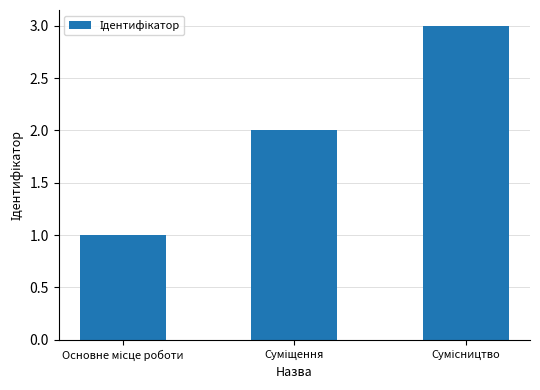

Reading left to right, extract all data points from this chart.

1	2	3